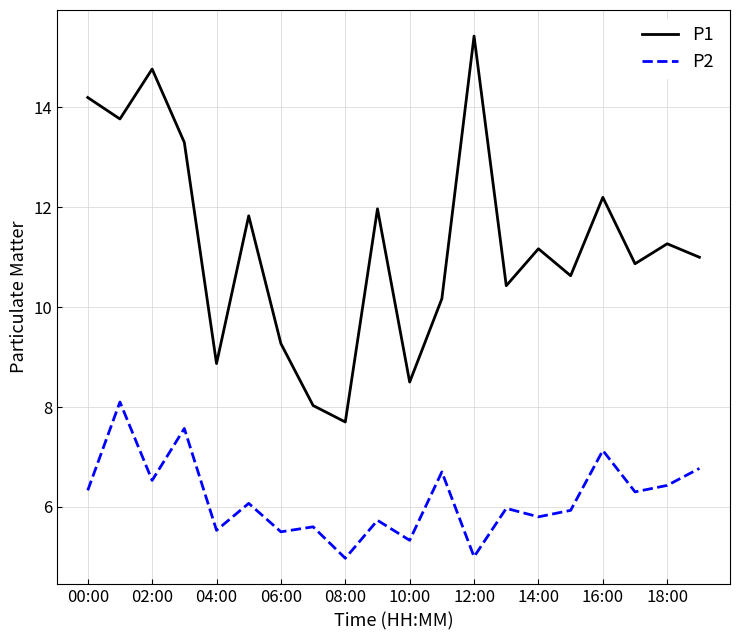

List the series in order of their overall mean, highest first.

P1, P2